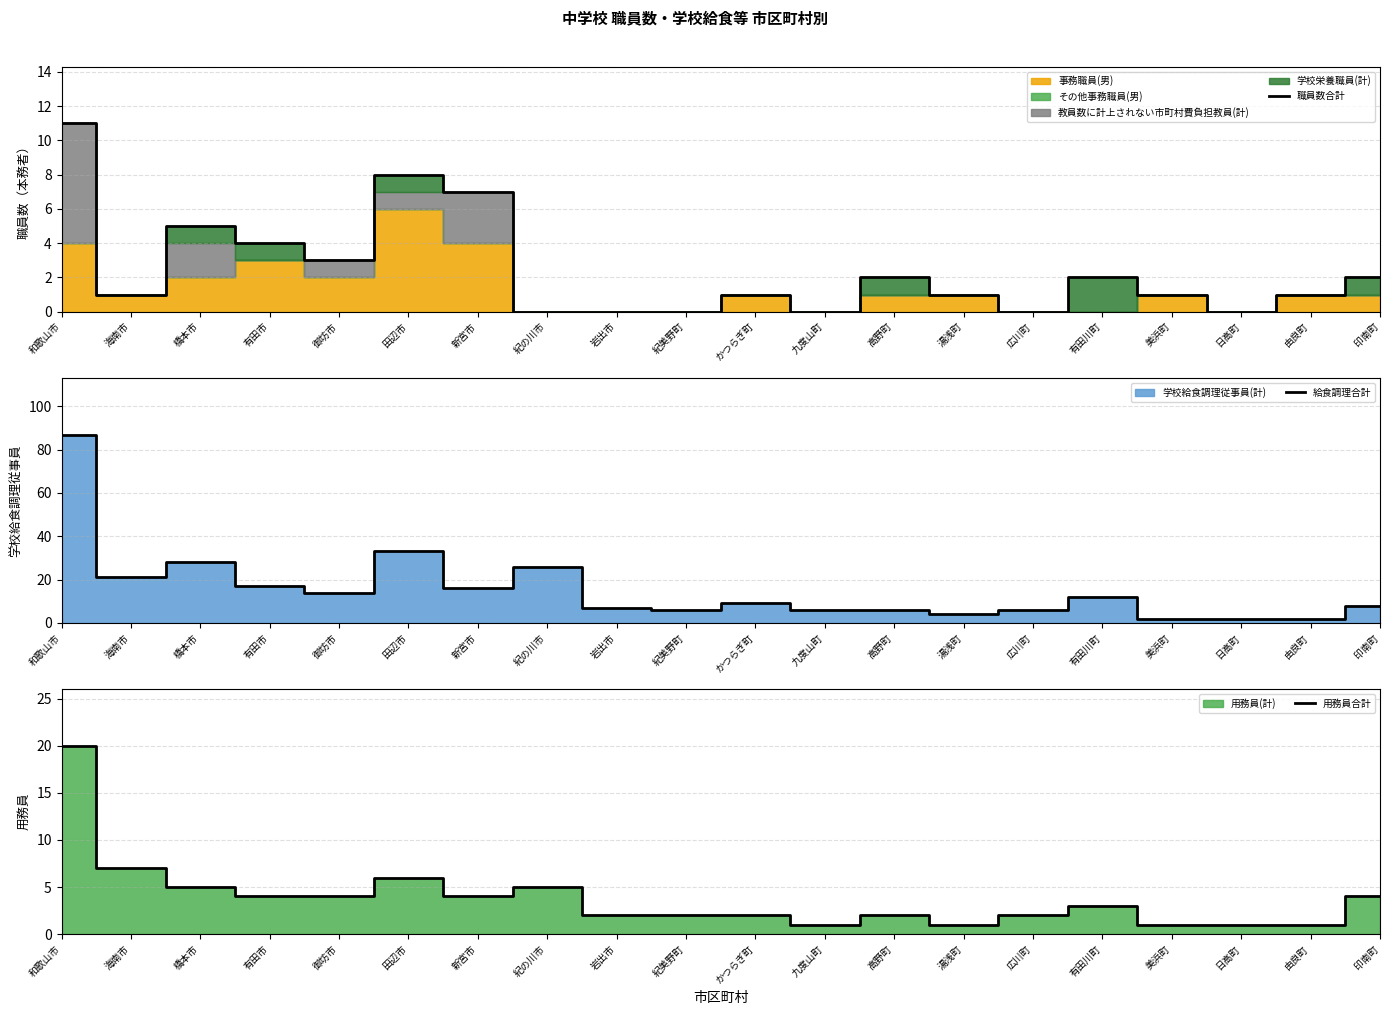

What is the label of the 7th point from the right?

湯浅町